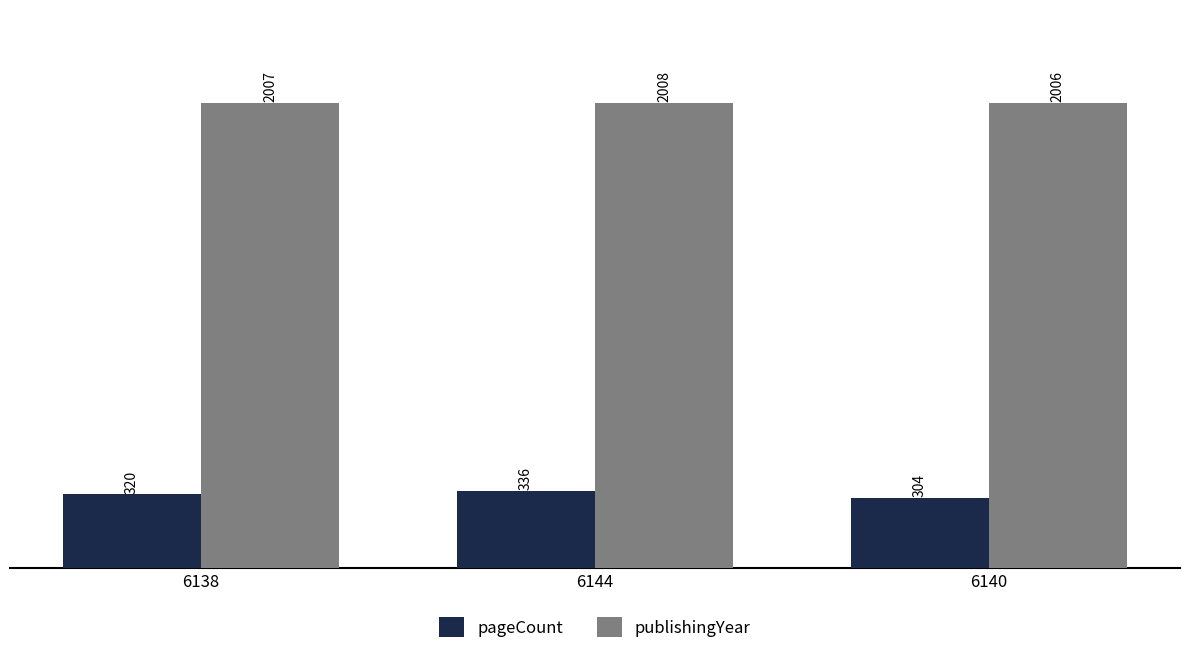

Reading left to right, transcribe all the data shown in this chart.

pageCount: 6138=320	6144=336	6140=304
publishingYear: 6138=2007	6144=2008	6140=2006